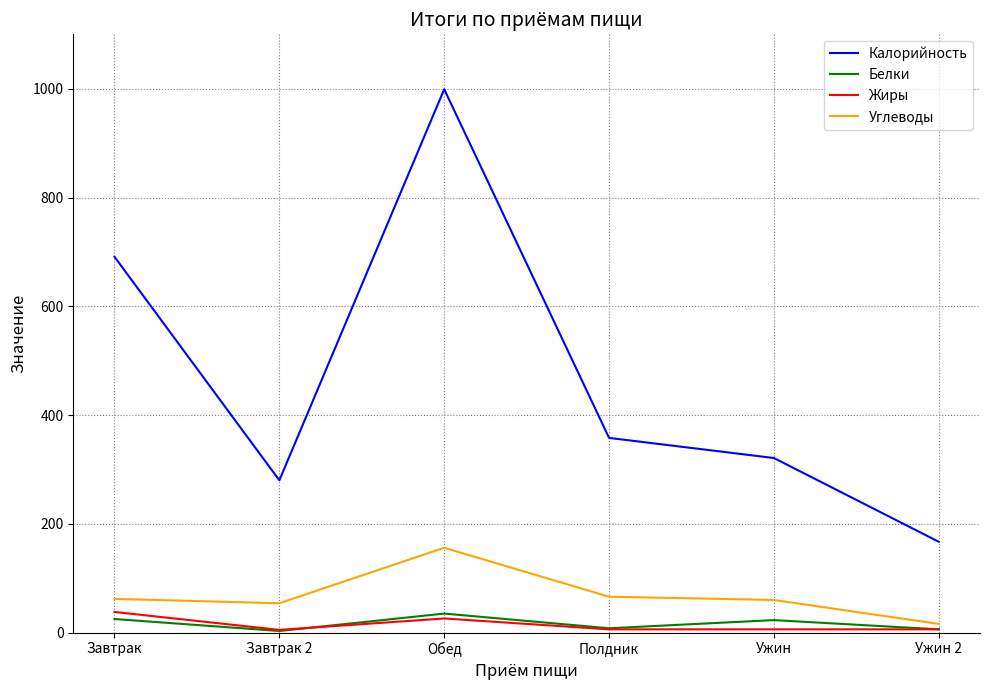

What is the total value across all series at Обед?

1216